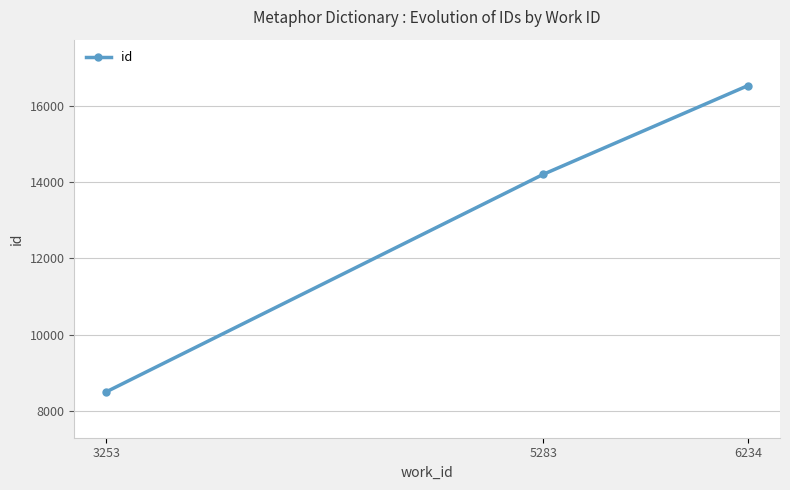

The chart shows a value of 16524 at 6234. True or false?

True